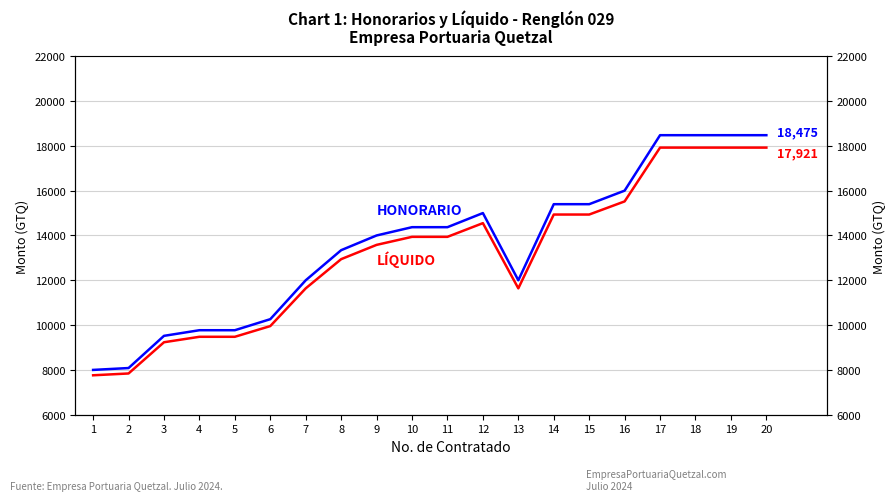

How many data points does each series have?

20